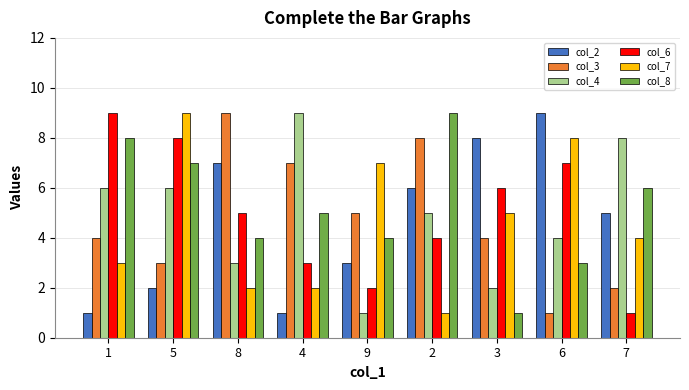

What is the sum of all col_6 values?

45